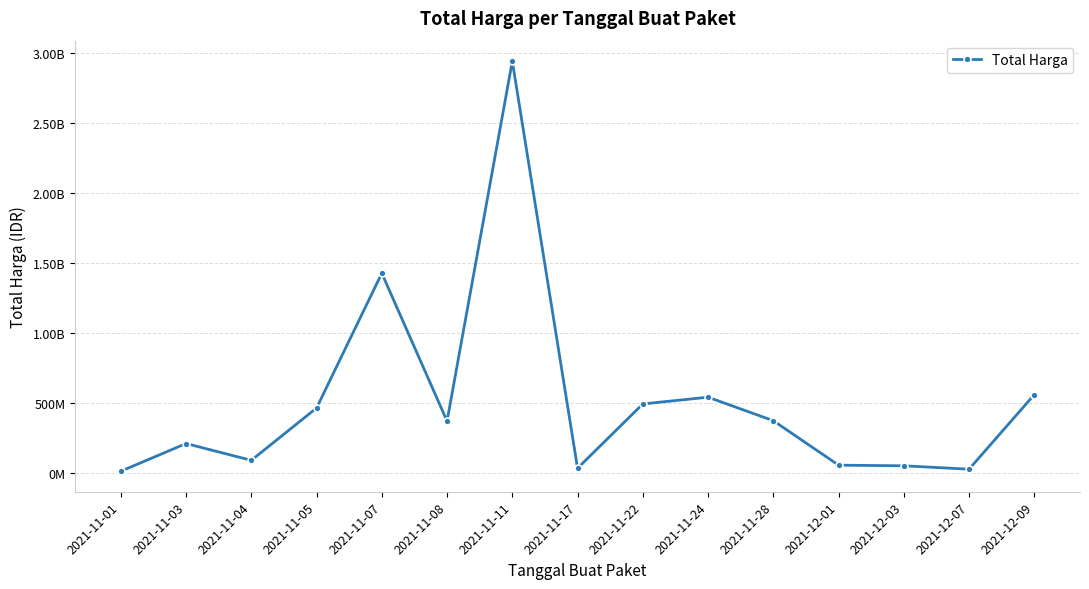

Does the chart have visible grid lines?

Yes